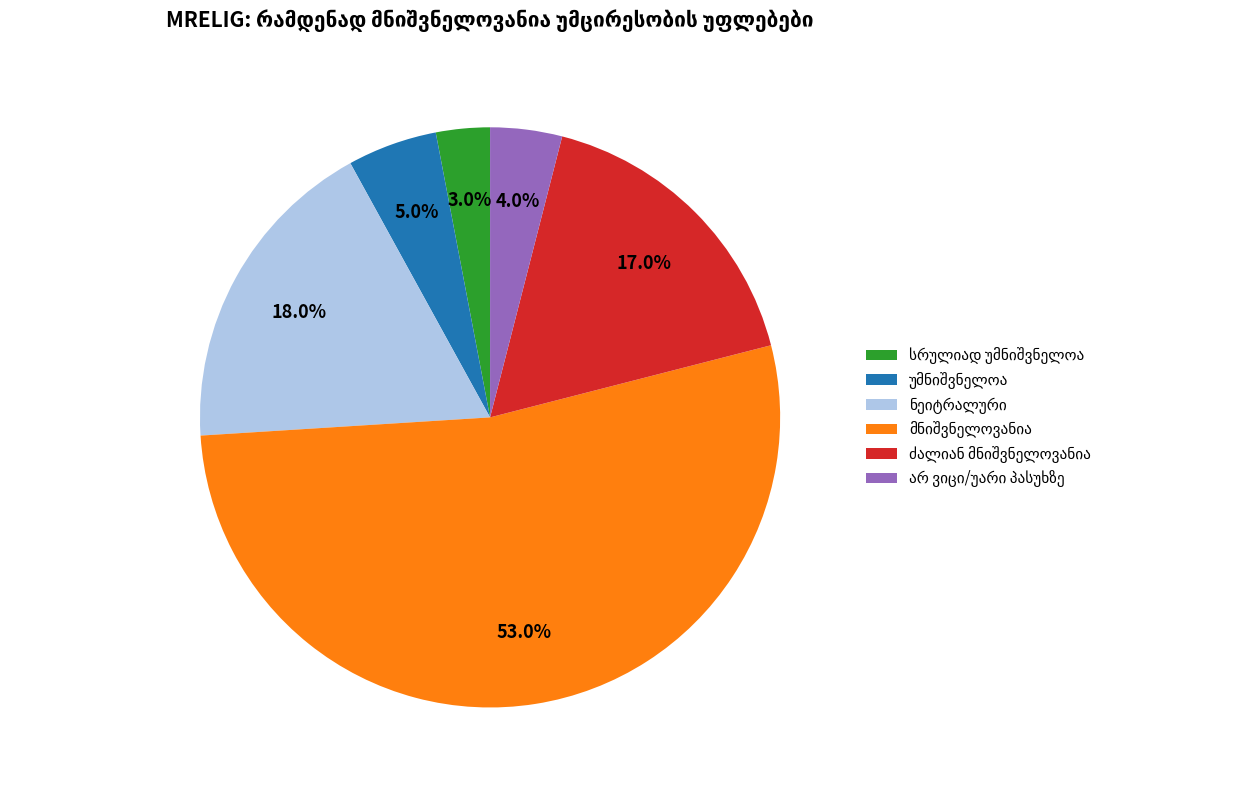

Is there any slice that represents more than half of the pie?

Yes